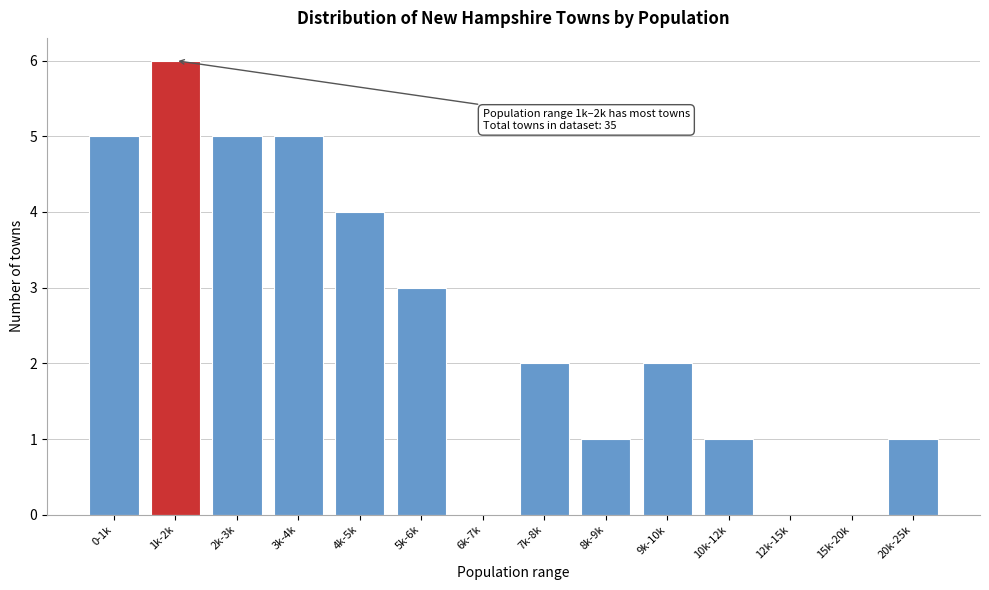

Reading left to right, transcribe all the data shown in this chart.

0-1k=5	1k-2k=6	2k-3k=5	3k-4k=5	4k-5k=4	5k-6k=3	6k-7k=0	7k-8k=2	8k-9k=1	9k-10k=2	10k-12k=1	12k-15k=0	15k-20k=0	20k-25k=1